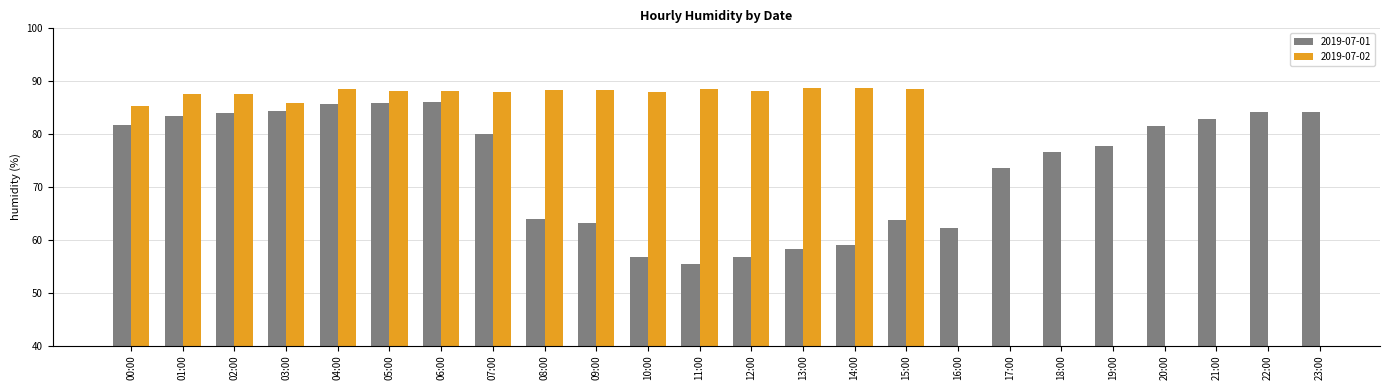

At which category does the chart reach its minimum across all series?

11:00